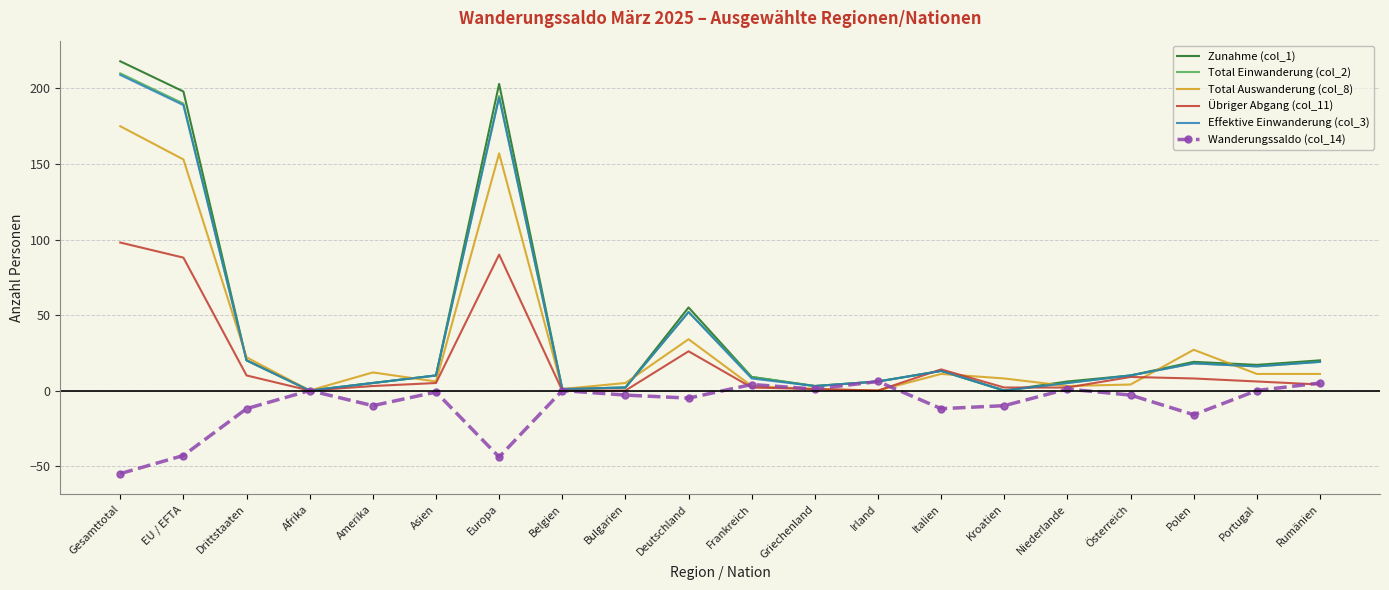

At which category is the sum across all series the highest?

Gesamttotal